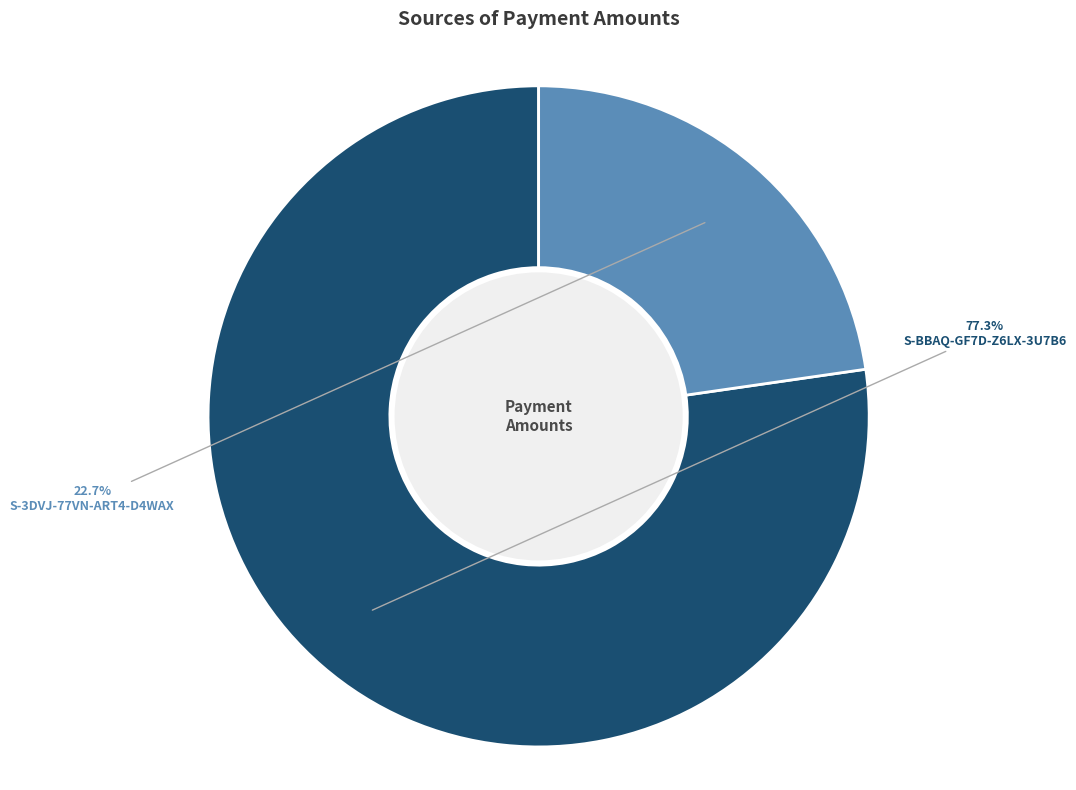

What is the majority slice?

S-BBAQ-GF7D-Z6LX-3U7B6